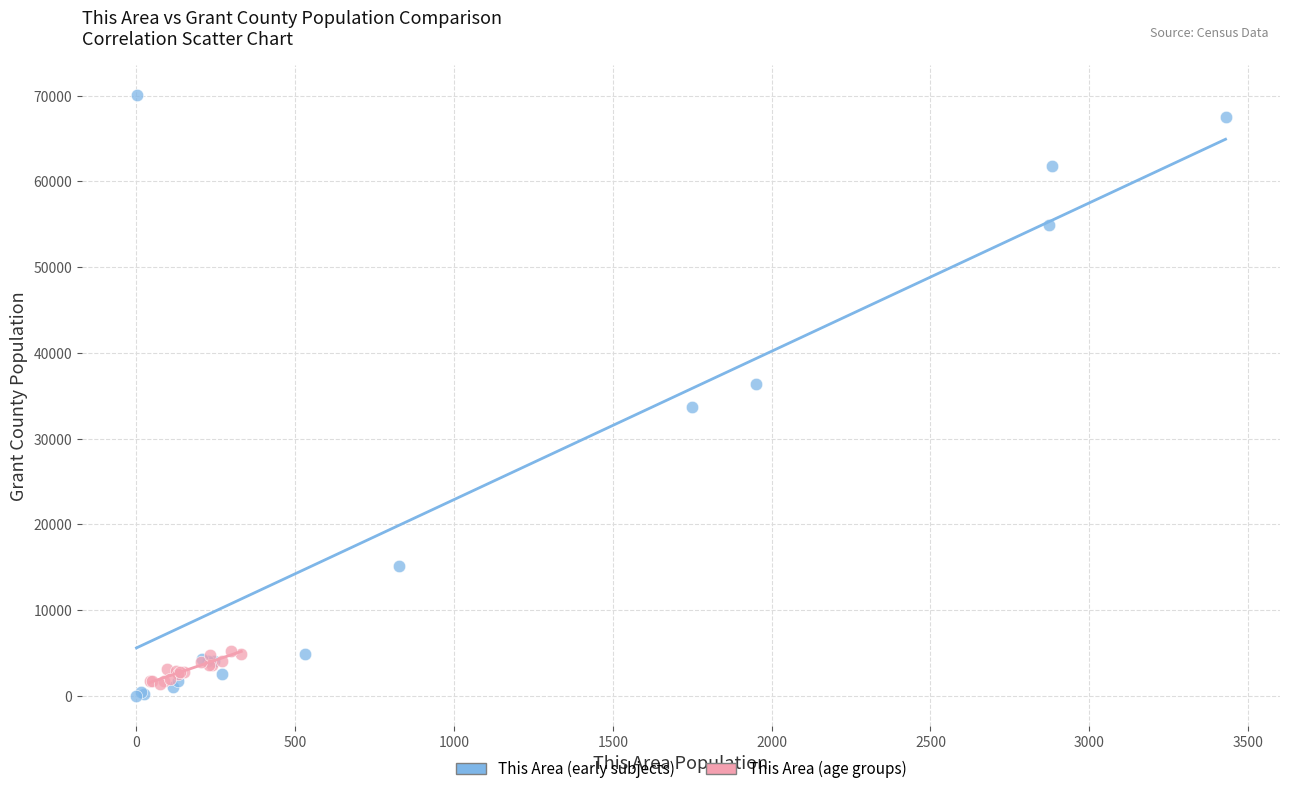

Which series contains the highest Y value?

This Area (early subjects)